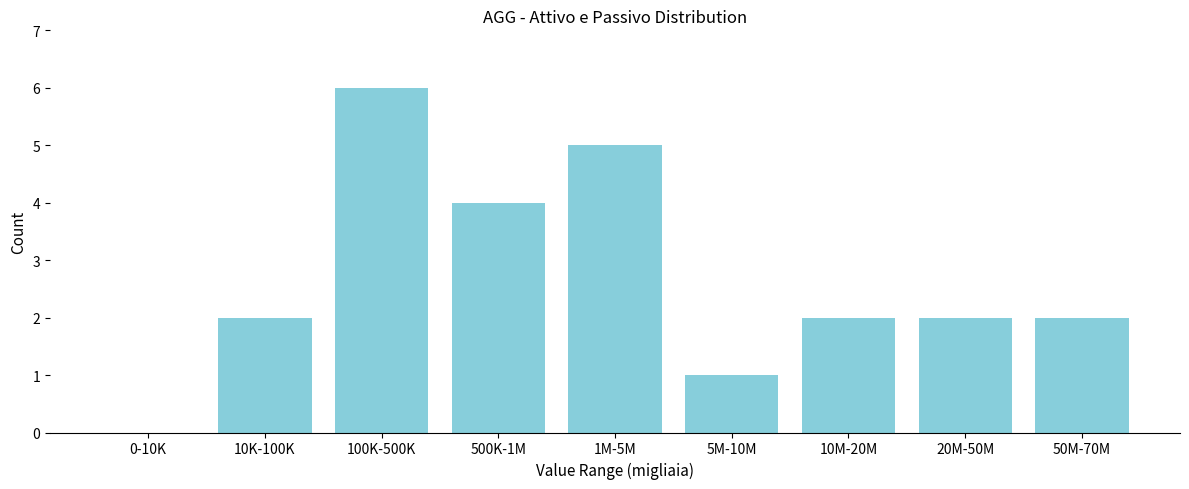

Reading left to right, list all the values displayed in this chart.

0-10K=0	10K-100K=2	100K-500K=6	500K-1M=4	1M-5M=5	5M-10M=1	10M-20M=2	20M-50M=2	50M-70M=2